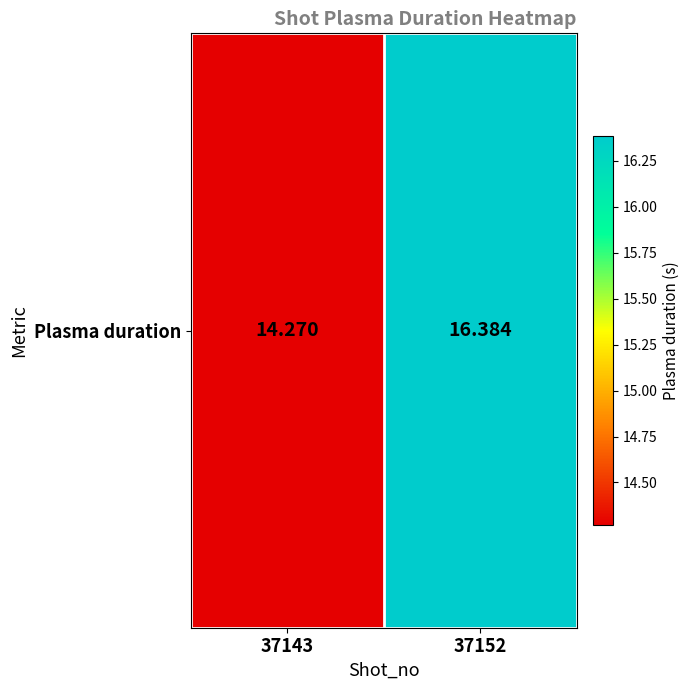

List the labels in order of value, largest first.

37152, 37143